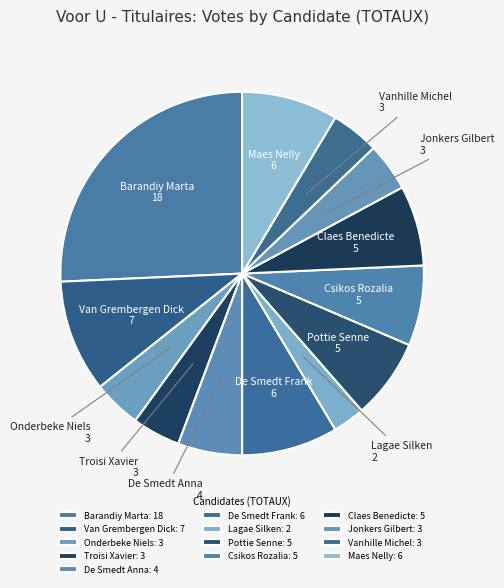

How many segments does this pie chart have?

13